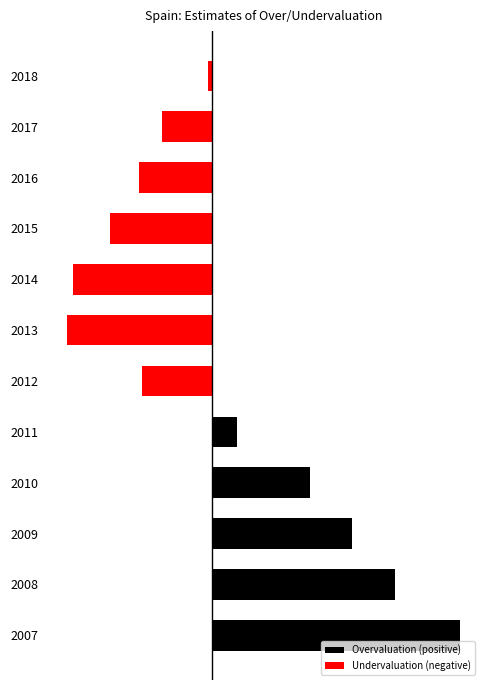

What is the value of the Undervaluation (negative) bar at the 6th from the left?

-9.0